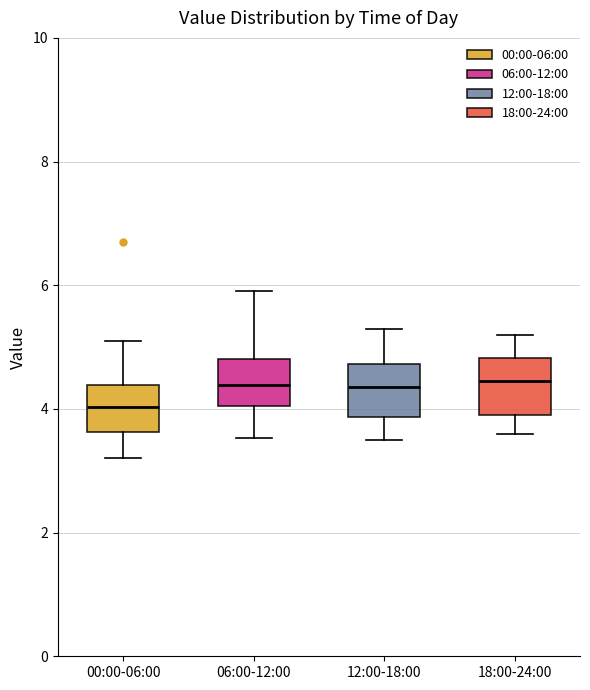

Reading left to right, read every box against the y-axis: the position of its median line, the range the box covers, and the ends of its whiskers. The values are not printed on the chart, so give them approximately, as read against the axis.

00:00-06:00: median 4.0, box 3.6 to 4.4, whiskers 3.2 to 5.2
06:00-12:00: median 4.4, box 4.0 to 4.8, whiskers 3.6 to 6.0
12:00-18:00: median 4.4, box 3.8 to 4.8, whiskers 3.6 to 5.4
18:00-24:00: median 4.4, box 4.0 to 4.8, whiskers 3.6 to 5.2